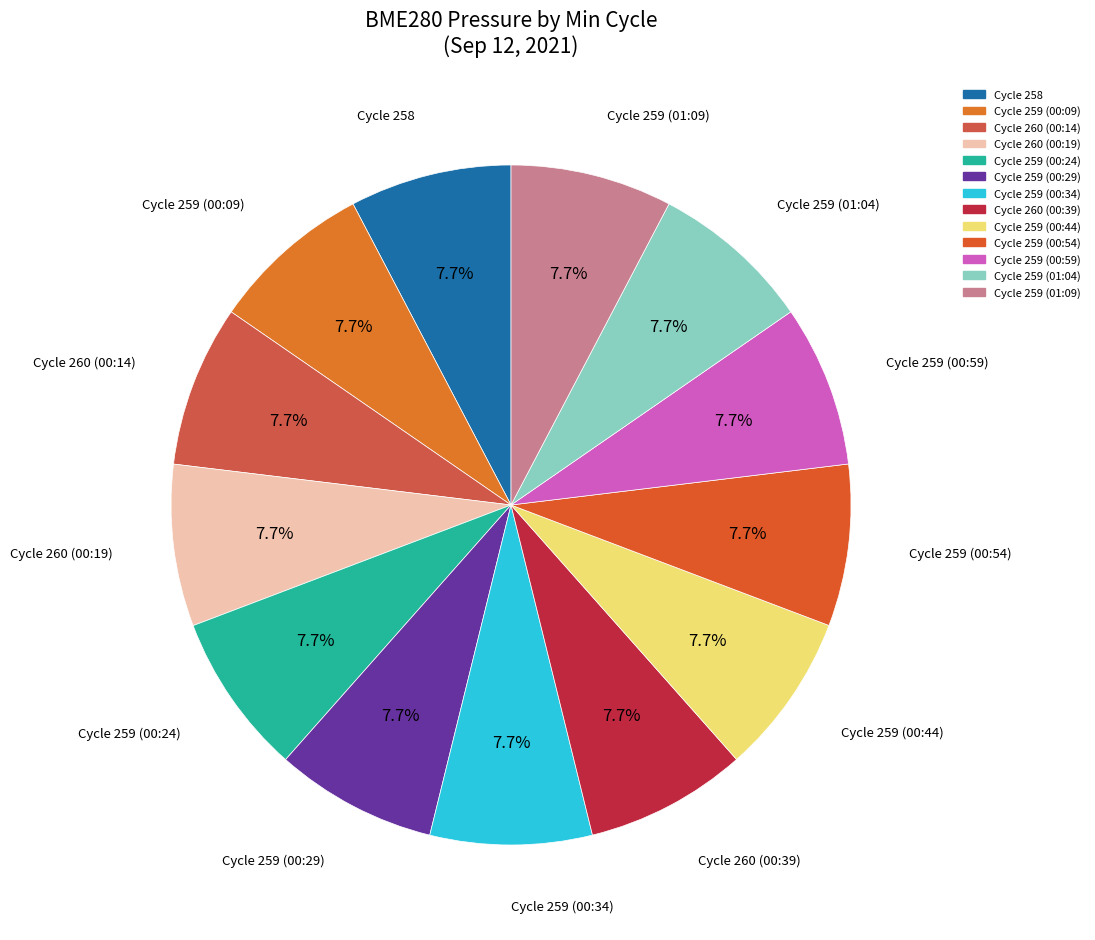

Count the number of slices in the pie.

13